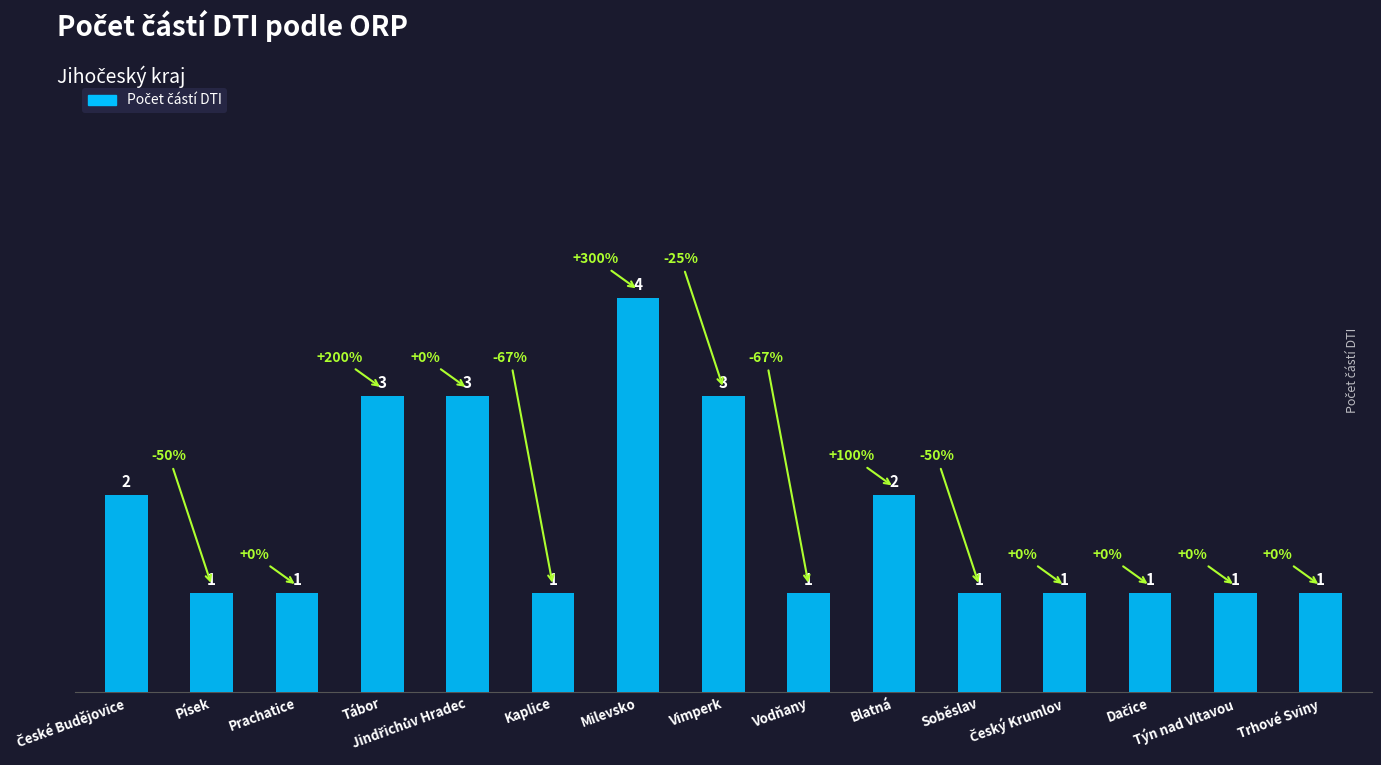

Count the values in the range 1 to 3.

14